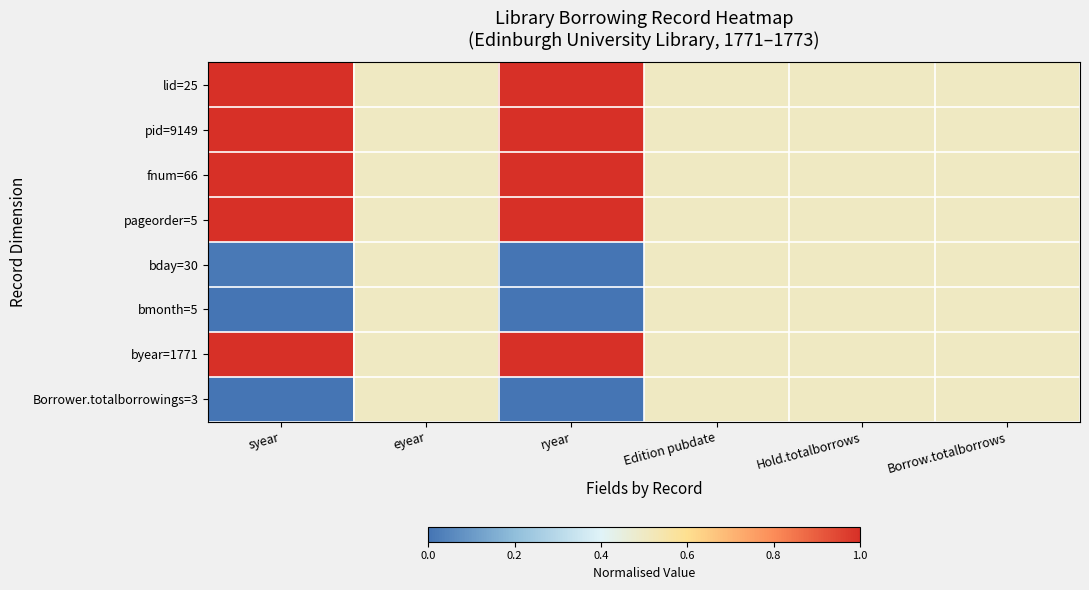

Reading left to right, list all the values displayed in this chart.

lid=25: syear=1.0	eyear=0.5	ryear=1.0	Edition pubdate=0.5	Hold.totalborrows=0.5	Borrow.totalborrows=0.5
pid=9149: syear=1.0	eyear=0.5	ryear=1.0	Edition pubdate=0.5	Hold.totalborrows=0.5	Borrow.totalborrows=0.5
fnum=66: syear=1.0	eyear=0.5	ryear=1.0	Edition pubdate=0.5	Hold.totalborrows=0.5	Borrow.totalborrows=0.5
pageorder=5: syear=1.0	eyear=0.5	ryear=1.0	Edition pubdate=0.5	Hold.totalborrows=0.5	Borrow.totalborrows=0.5
bday=30: syear=0.0	eyear=0.5	ryear=0.0	Edition pubdate=0.5	Hold.totalborrows=0.5	Borrow.totalborrows=0.5
bmonth=5: syear=0.0	eyear=0.5	ryear=0.0	Edition pubdate=0.5	Hold.totalborrows=0.5	Borrow.totalborrows=0.5
byear=1771: syear=1.0	eyear=0.5	ryear=1.0	Edition pubdate=0.5	Hold.totalborrows=0.5	Borrow.totalborrows=0.5
Borrower.totalborrowings=3: syear=0.0	eyear=0.5	ryear=0.0	Edition pubdate=0.5	Hold.totalborrows=0.5	Borrow.totalborrows=0.5